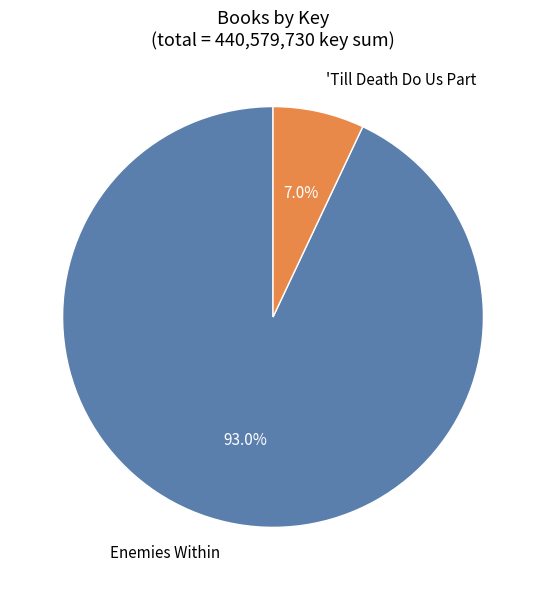

Which slice represents more than half of the pie?

Enemies Within